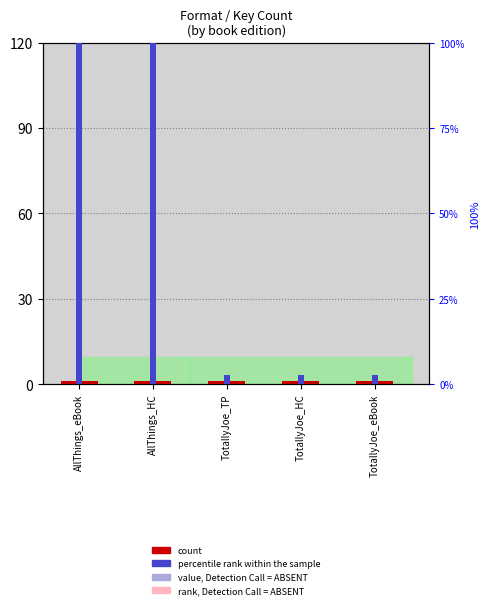

Between AllThings_HC and TotallyJoe_eBook, which series saw the biggest shift?

percentile rank within the sample